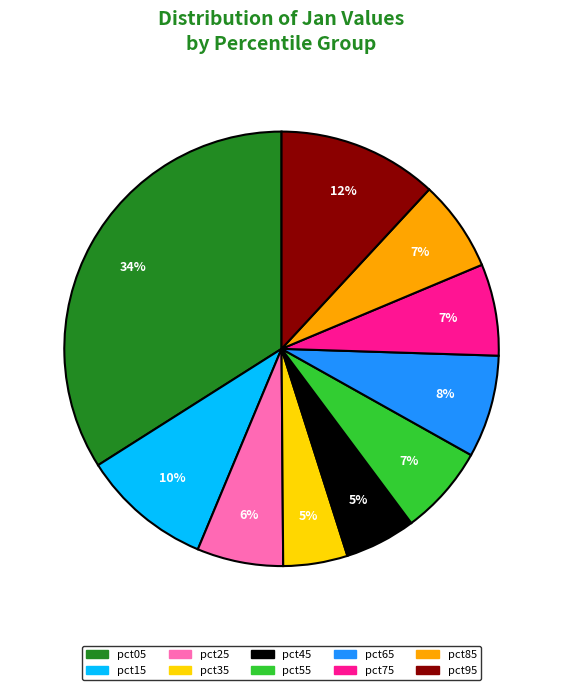

Is there a majority slice in this chart?

No